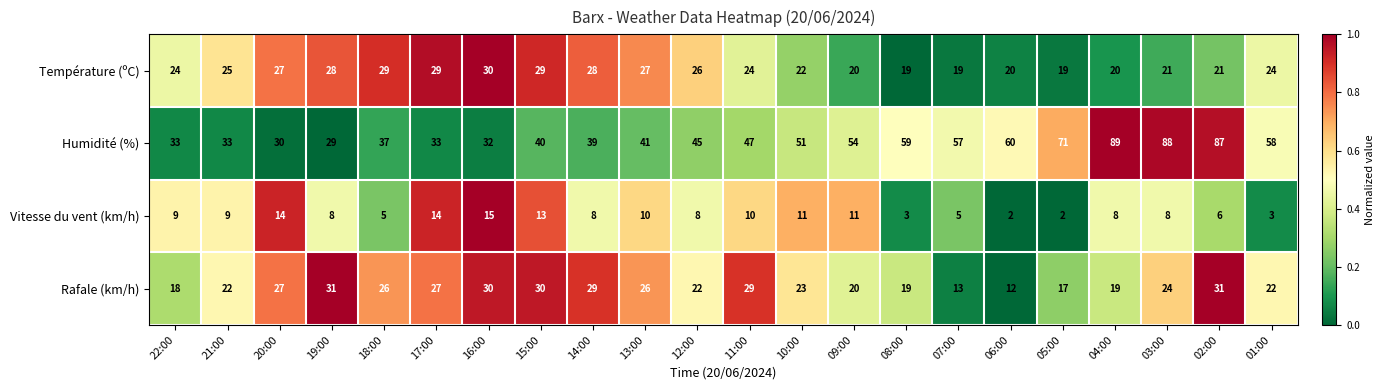

Rank the series by their maximum value, from highest to lowest.

Humidité (%), Rafale (km/h), Température (ºC), Vitesse du vent (km/h)